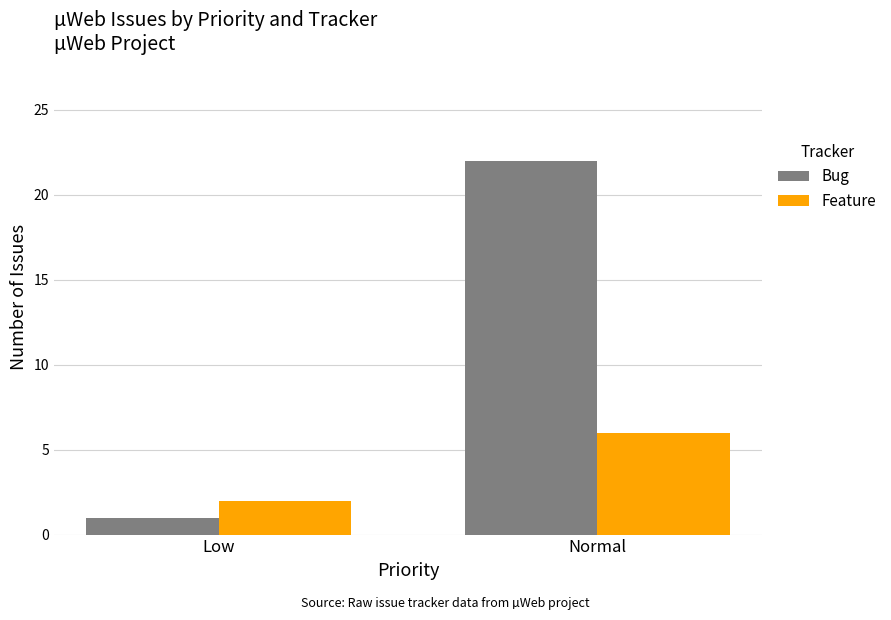

Reading left to right, transcribe all the data shown in this chart.

Bug: 1	22
Feature: 2	6